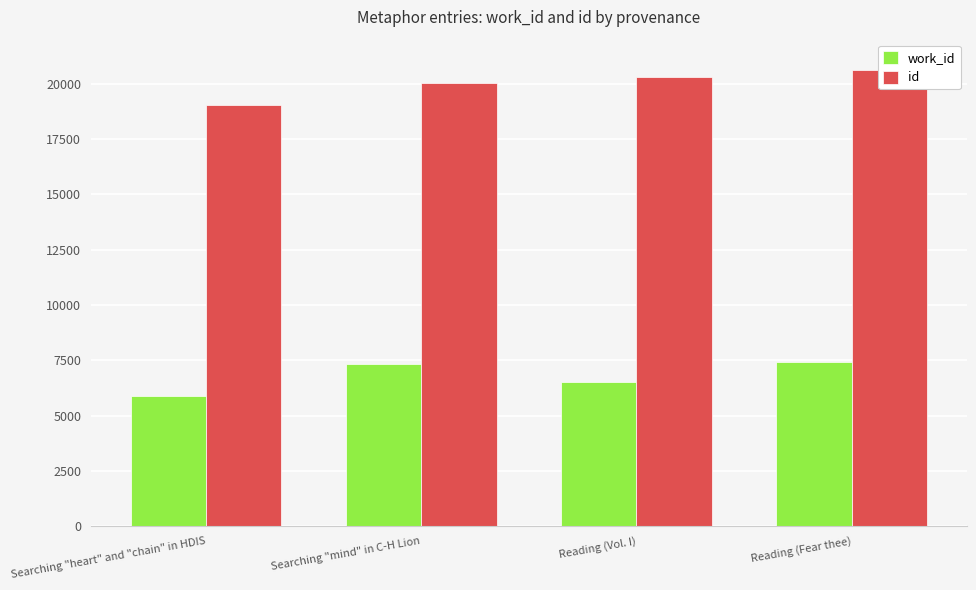

The value of work_id at Reading (Fear thee) is 1682. True or false?

False